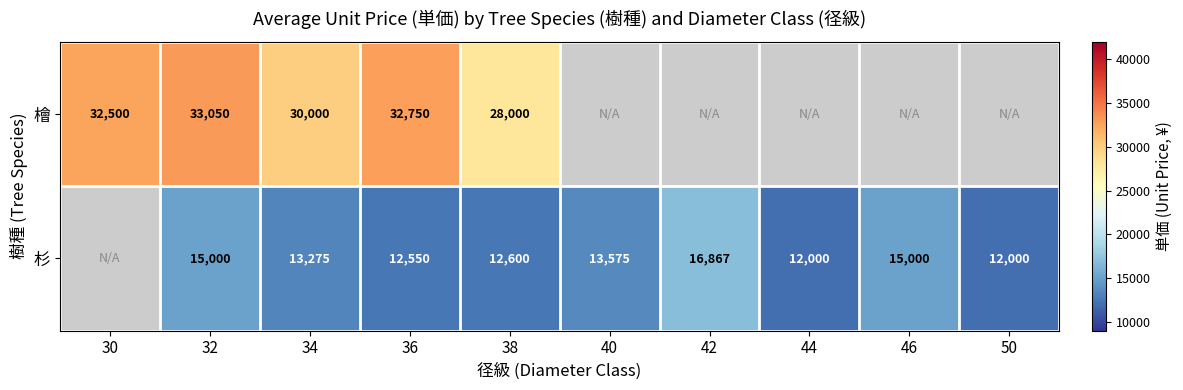

What is the total value across all series at 32?

48050